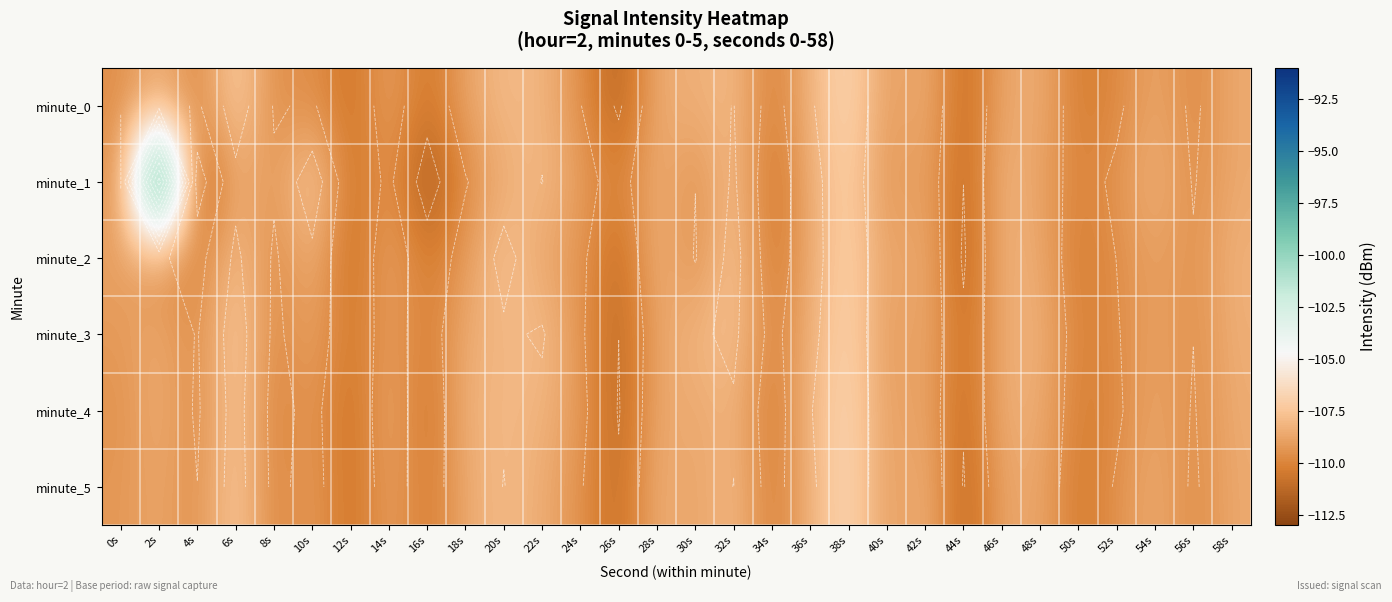

What is the average value of the minute_1 series?

-108.7